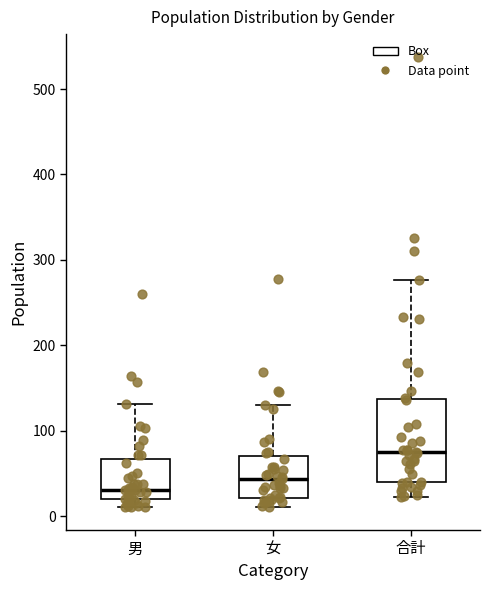

Reading left to right, read every box against the y-axis: the position of its median line, the range the box covers, and the ends of its whiskers. The values are not printed on the chart, so give them approximately, as read against the axis.

男: median 30, box 20 to 70, whiskers 10 to 130
女: median 40, box 20 to 70, whiskers 10 to 130
合計: median 80, box 40 to 140, whiskers 20 to 280